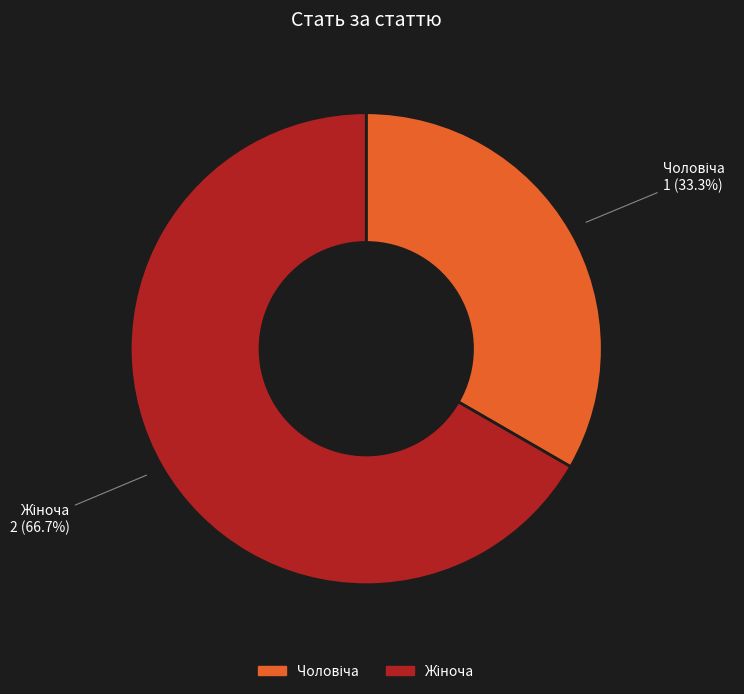

Is there a majority slice in this chart?

Yes